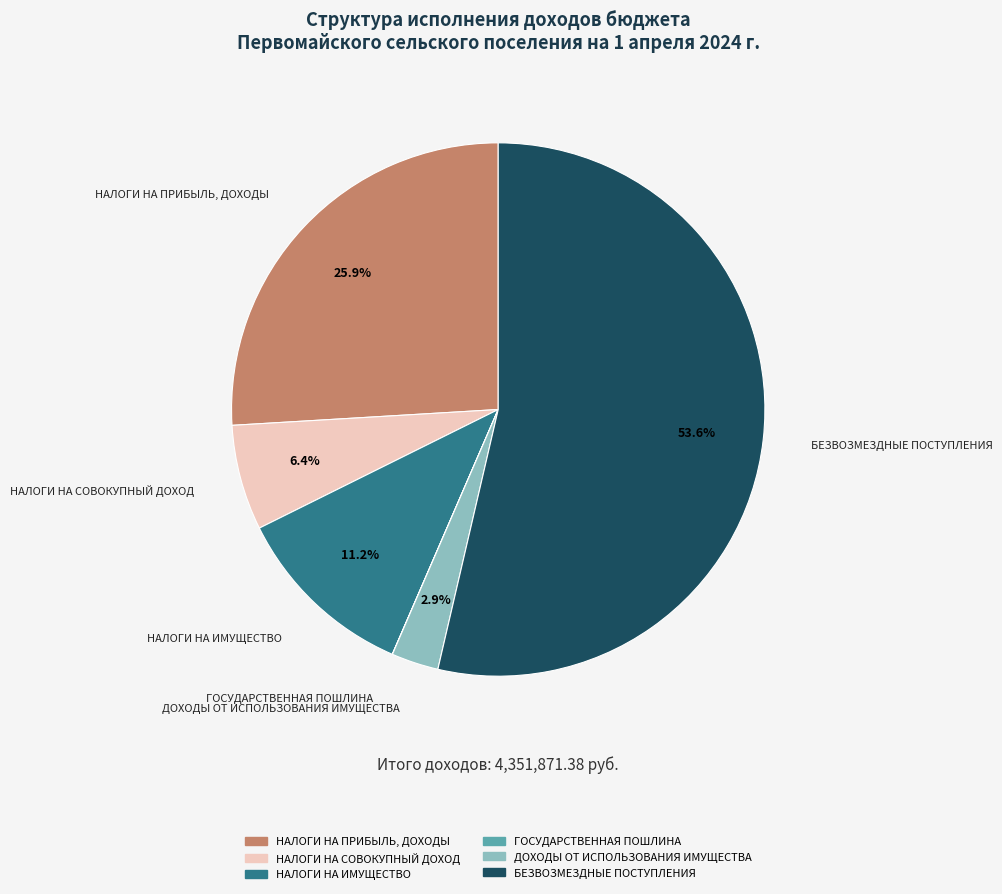

Approximately how many times larger is the value at БЕЗВОЗМЕЗДНЫЕ ПОСТУПЛЕНИЯ compared to НАЛОГИ НА ПРИБЫЛЬ, ДОХОДЫ?

2.1